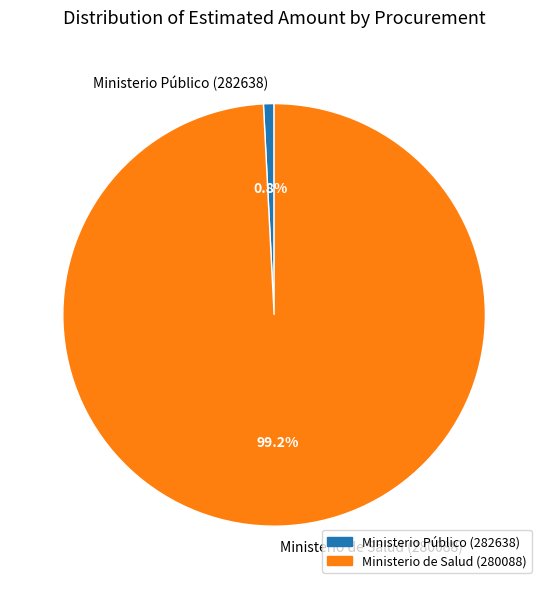

Is there any slice that represents more than half of the pie?

Yes